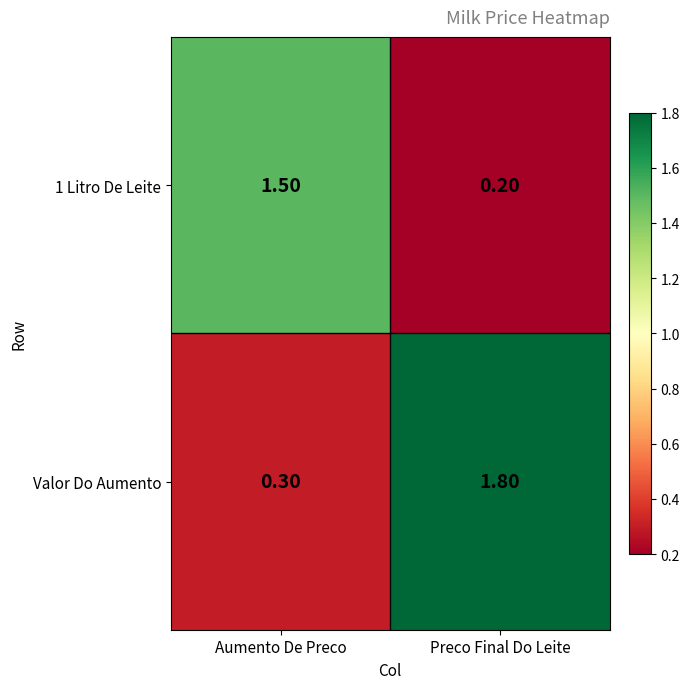

What is the minimum value shown in the chart?

0.2